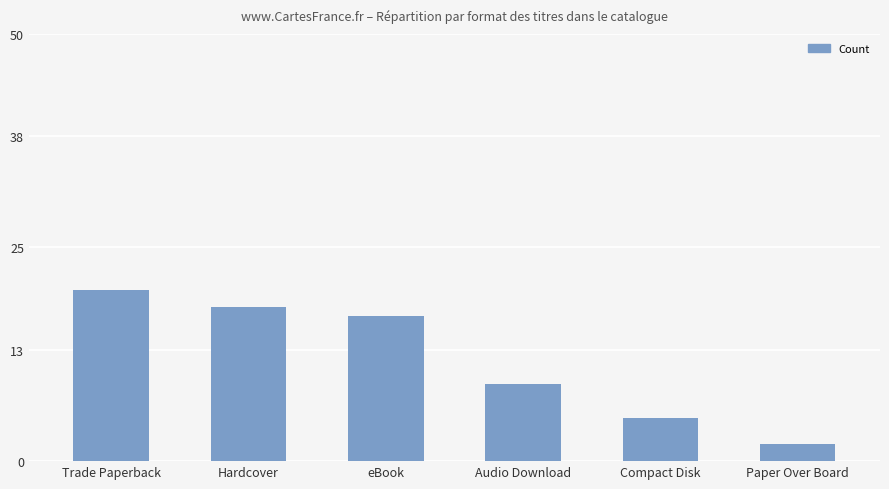

What is the sum of the values at Trade Paperback and Compact Disk?

25